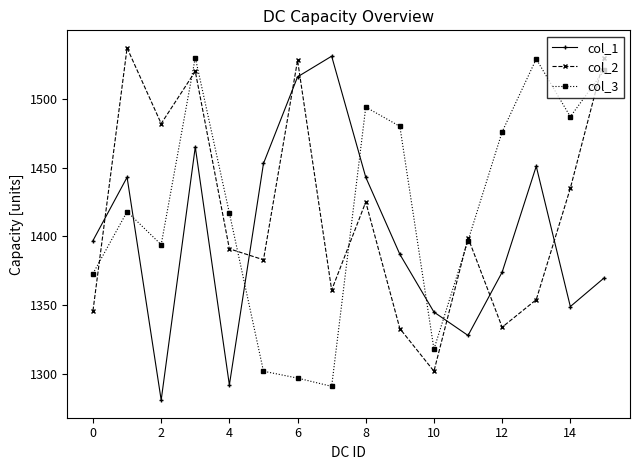

What is the lowest value of the col_2 series?

1302